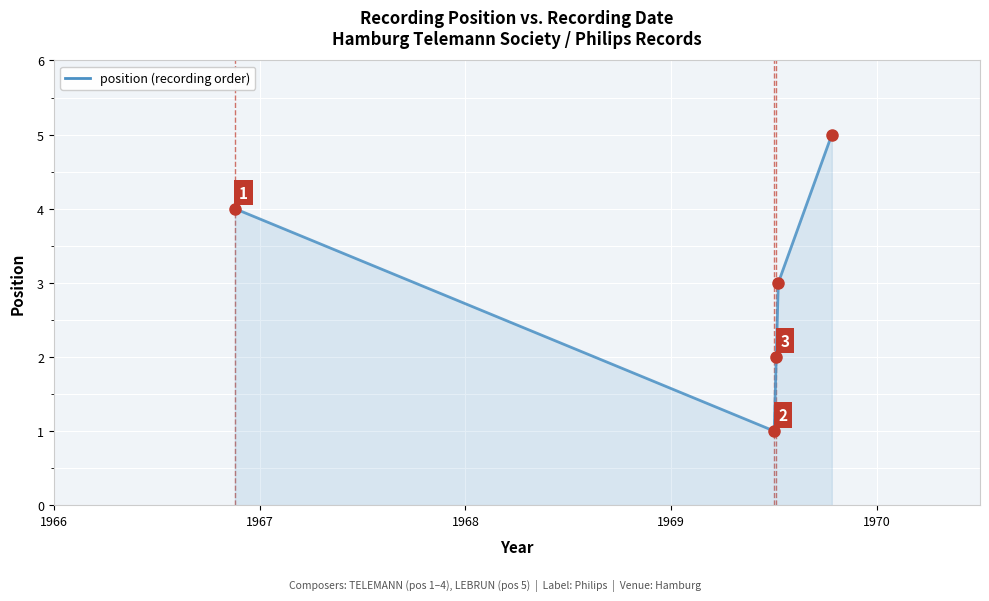

Count the values in the range 2 to 4.

3